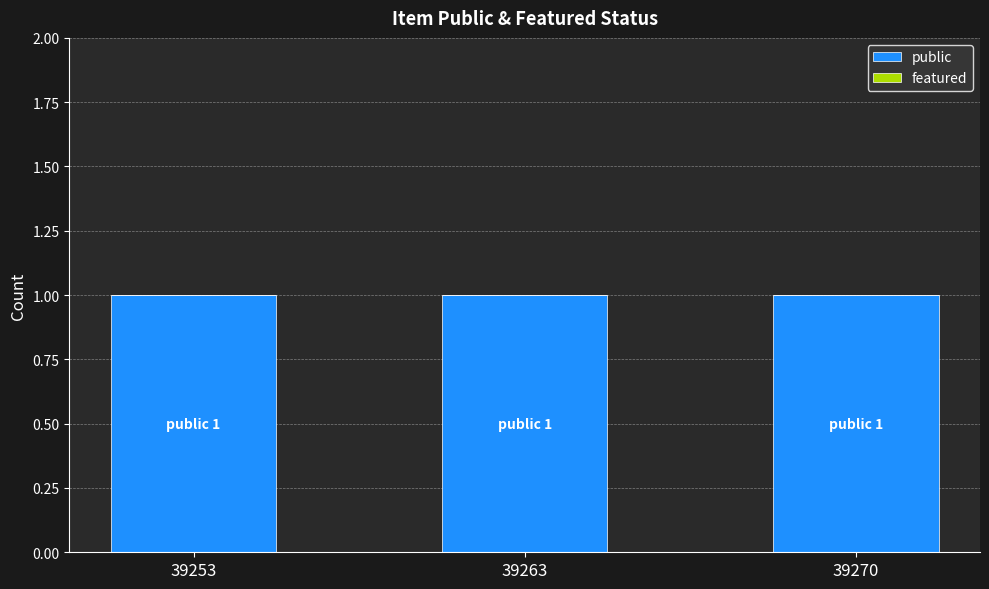

Are the bars horizontal?

No